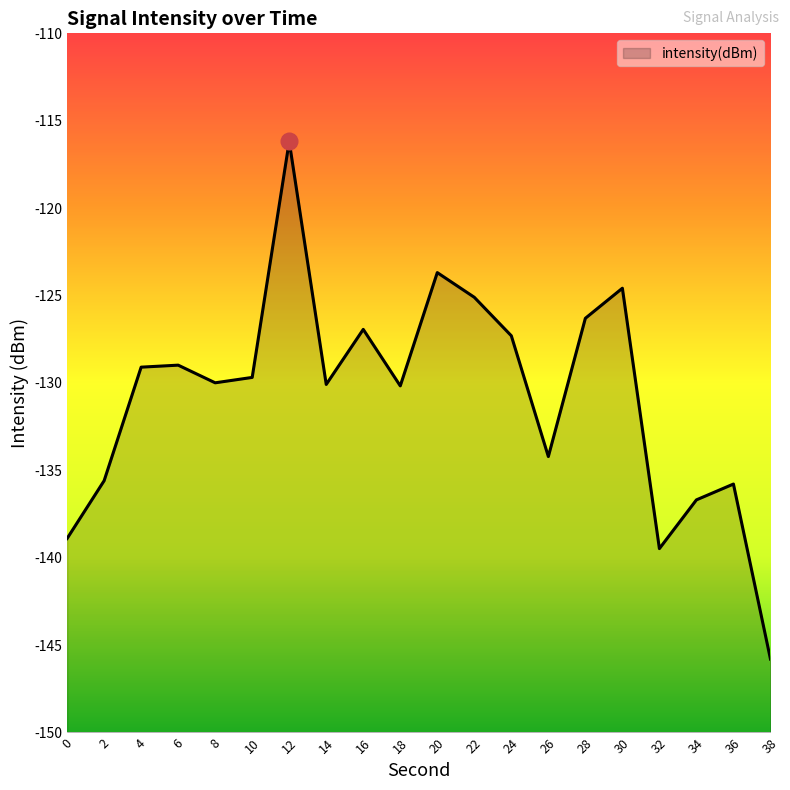

What is the sum of the values at 24 and 22?

-252.4